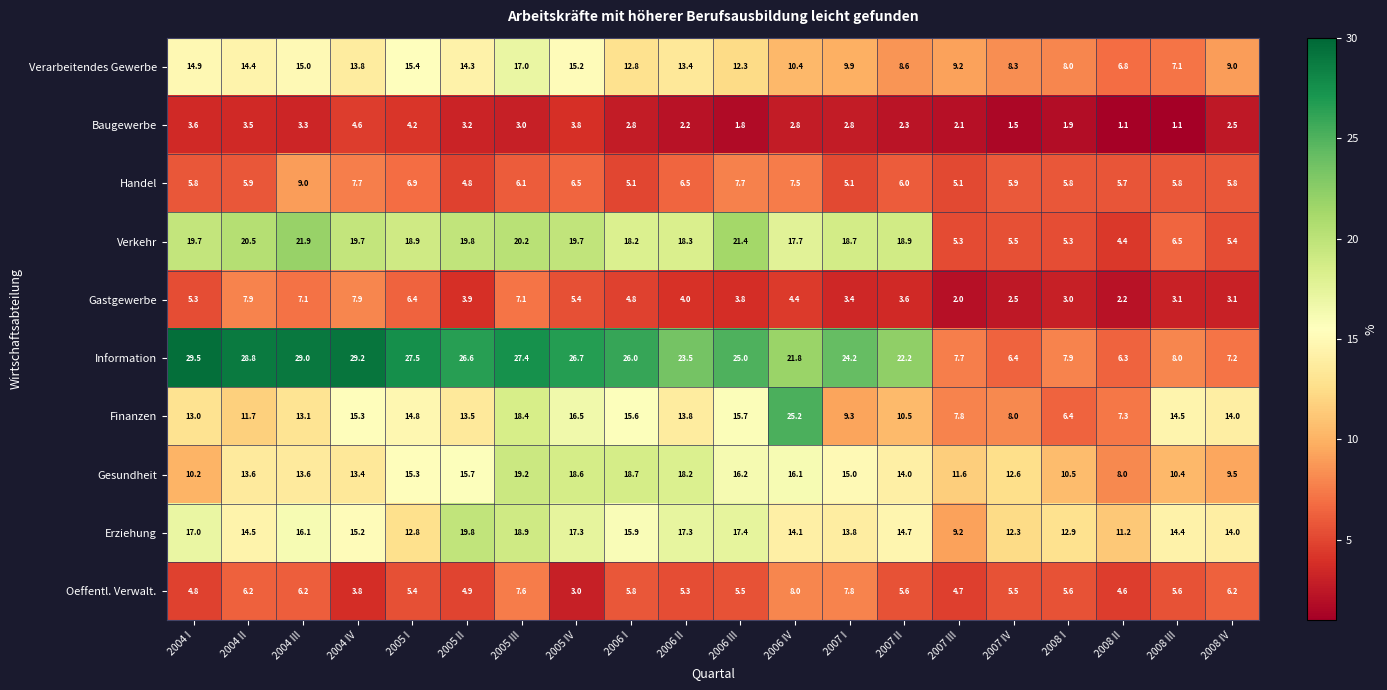

Where is Verarbeitendes Gewerbe nearest to the value 11?

2006 IV